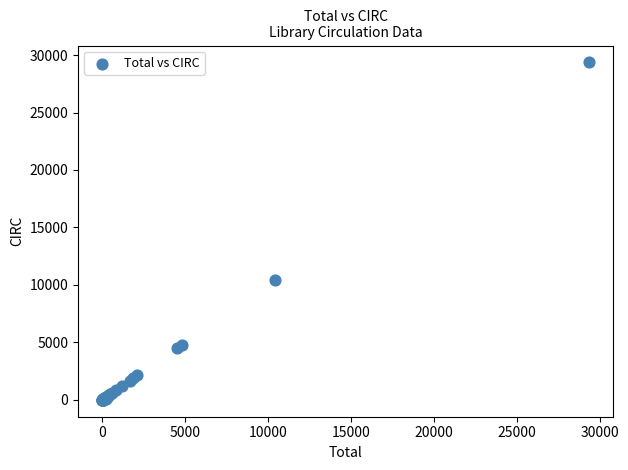

What Y value in the scatter plot is closest to 14680?

10423